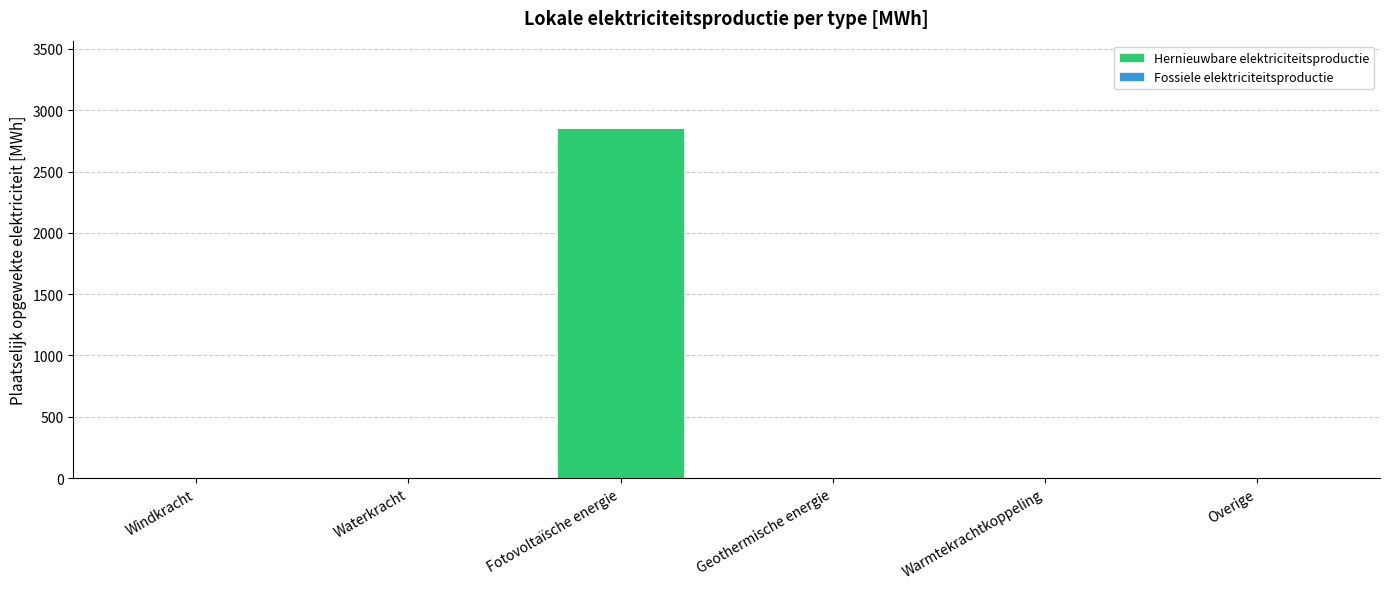

What is the sum of all values?

2853.8